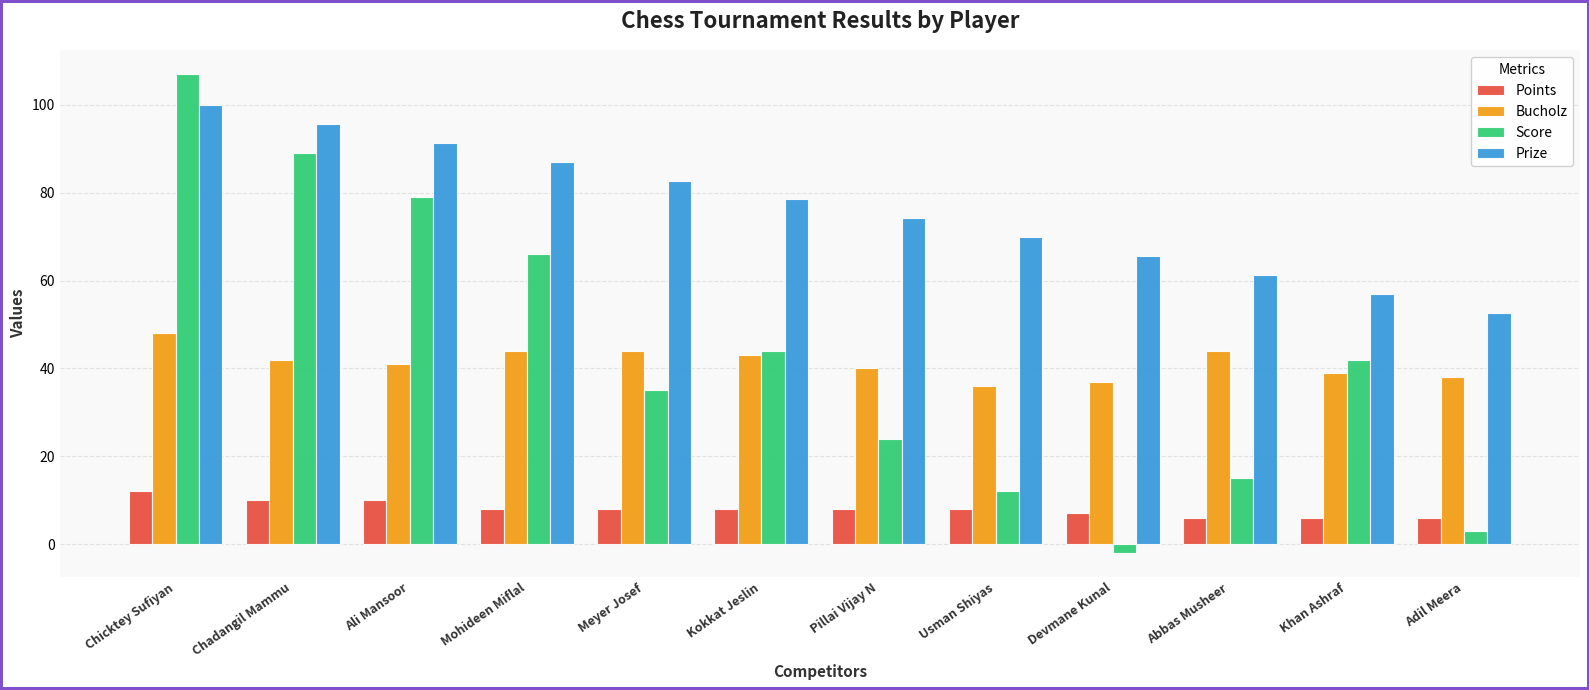

What is the average value of the Prize series?

76.3